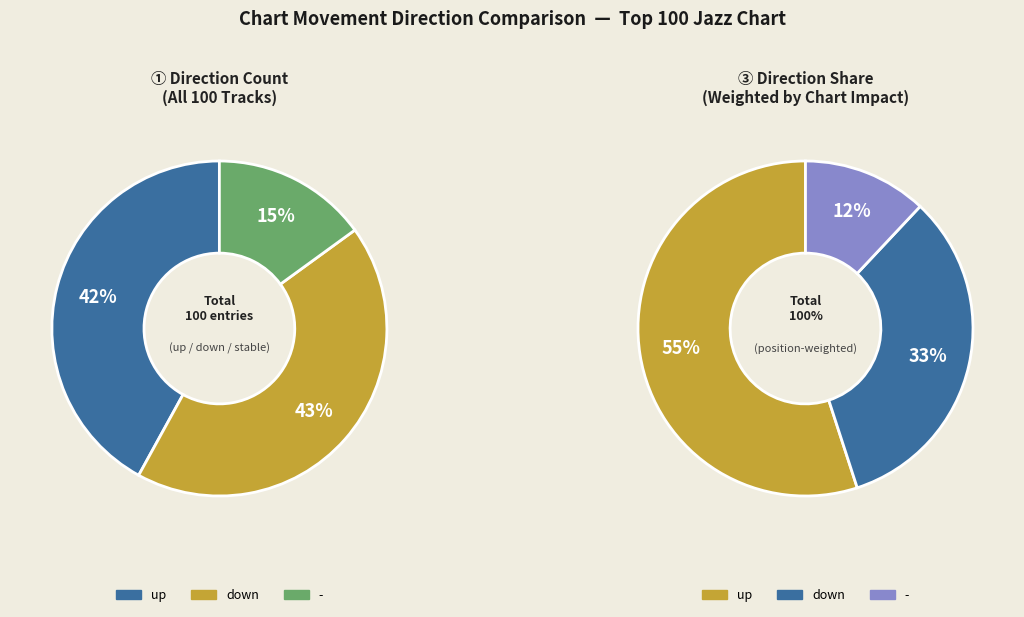

To the nearest percent, what is the difference between the - and down slice percentages?

28%